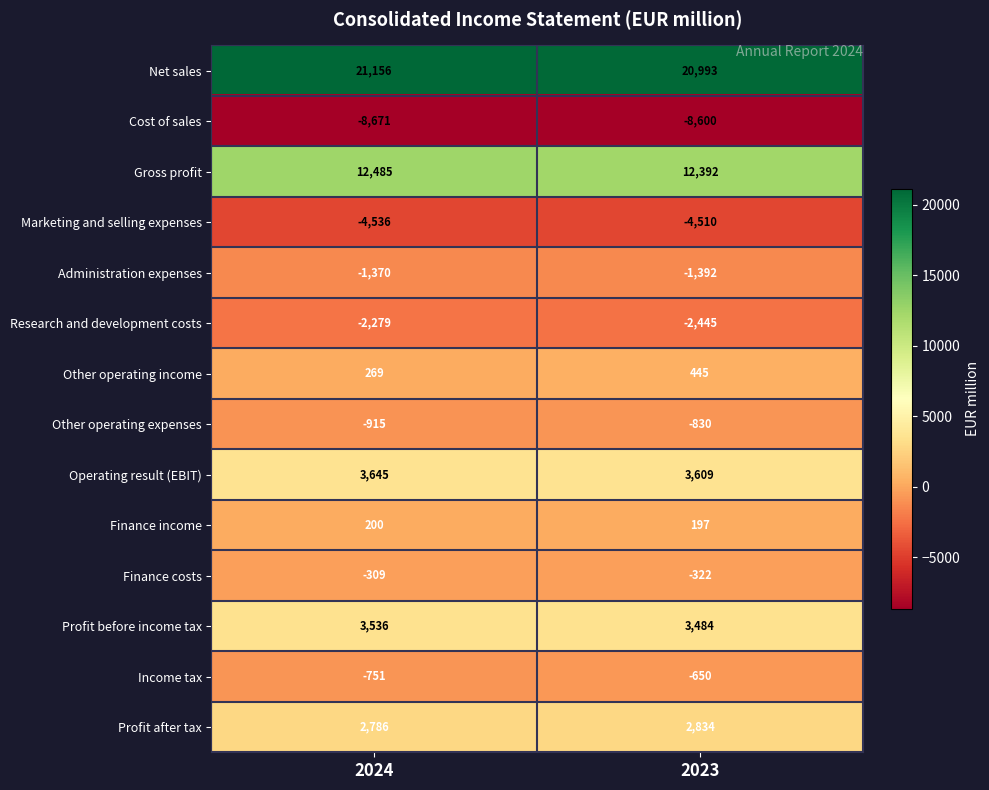

True or false: Net sales has a value of 21156 at 2024.

True